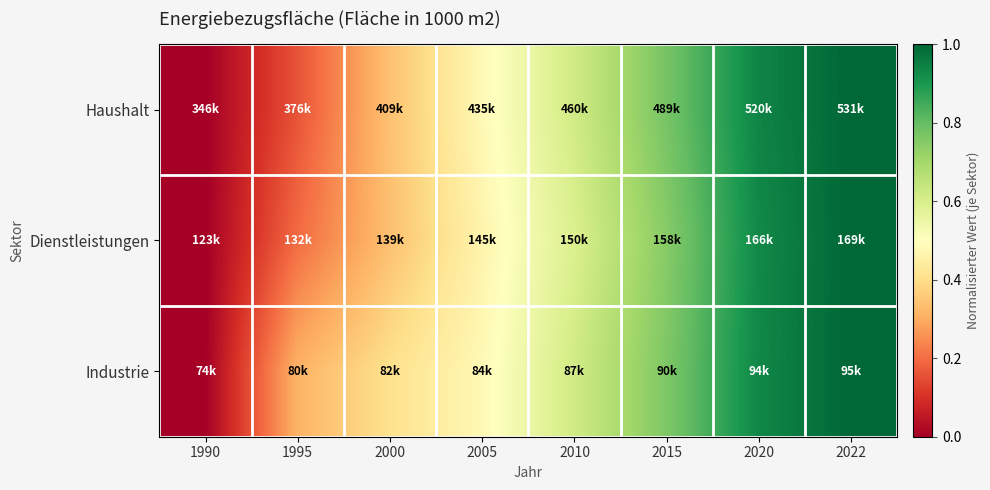

At 2000, list the series in order from smallest to largest.

Dienstleistungen, Haushalt, Industrie